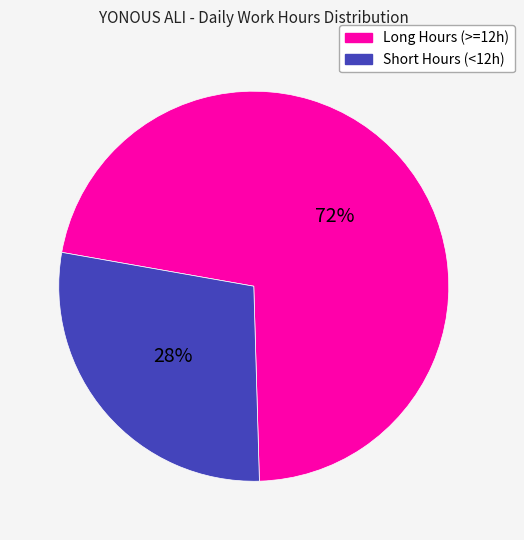

True or false: Long Hours (>=12h) accounts for 86% of the total.

False